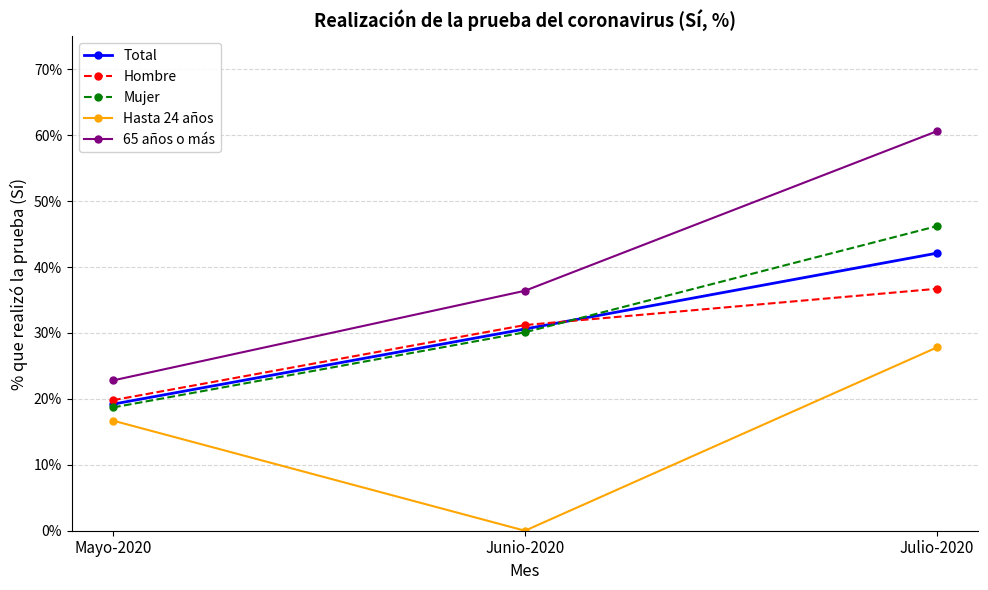

What is the label of the 1st point from the right?

Julio-2020